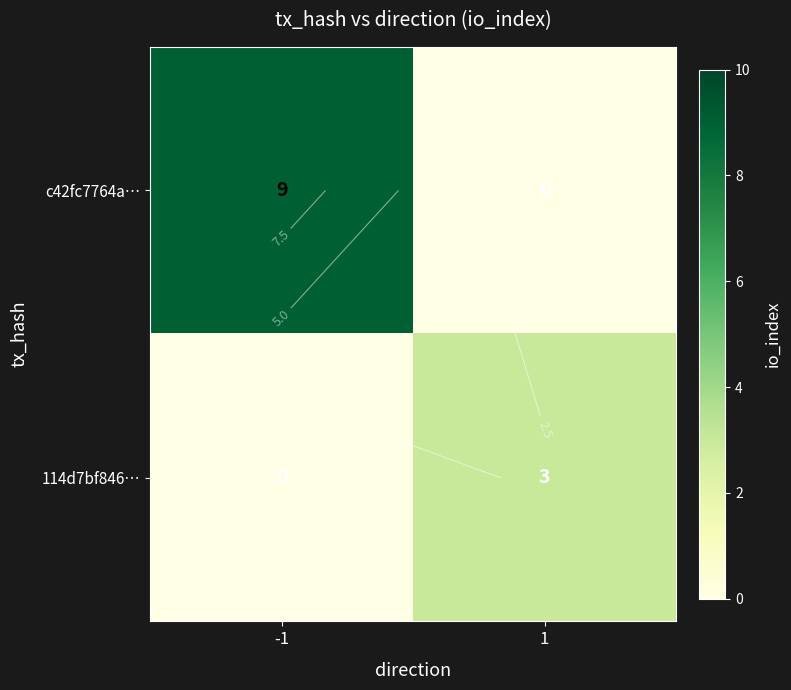

Count the c42fc7764a… values in the range 0 to 9.

2